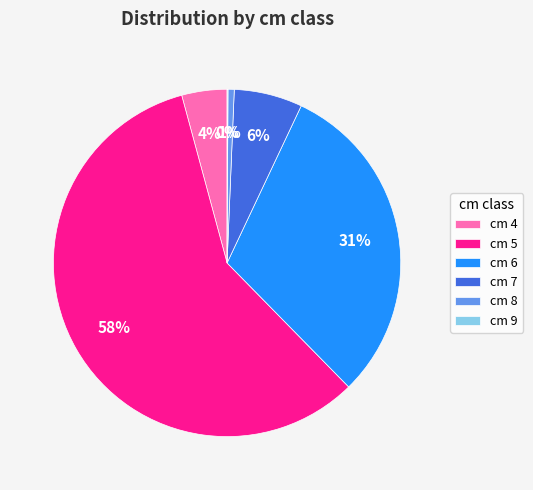

To the nearest percent, what portion does cm 7 represent?

6%